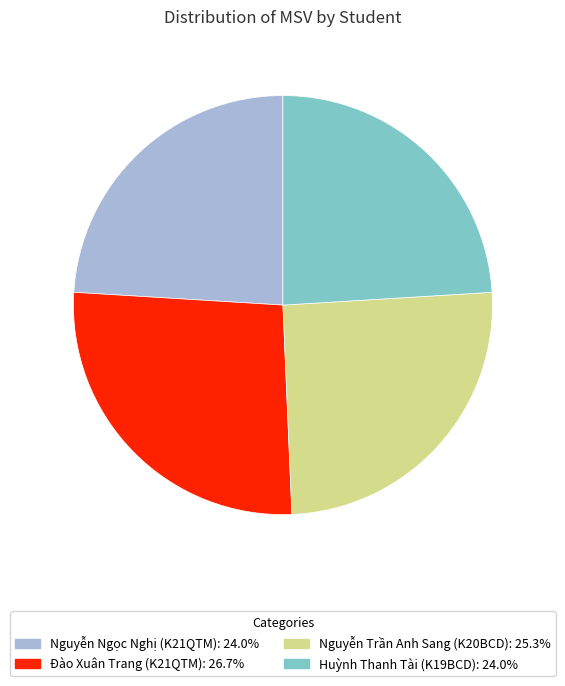

Which category has the biggest portion of the pie?

Đào Xuân Trang (K21QTM)